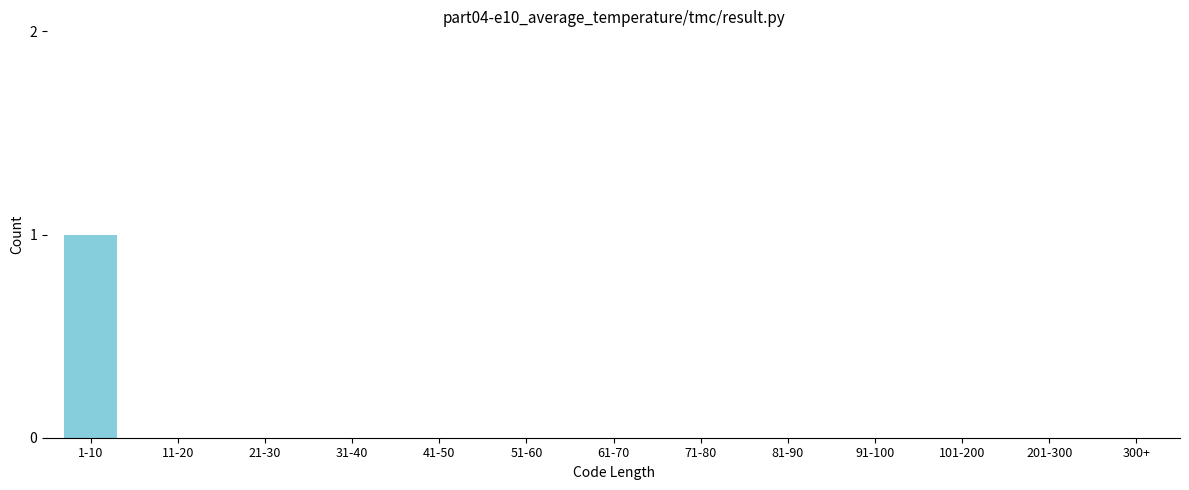

Reading left to right, list all the values displayed in this chart.

1-10=1	11-20=0	21-30=0	31-40=0	41-50=0	51-60=0	61-70=0	71-80=0	81-90=0	91-100=0	101-200=0	201-300=0	300+=0